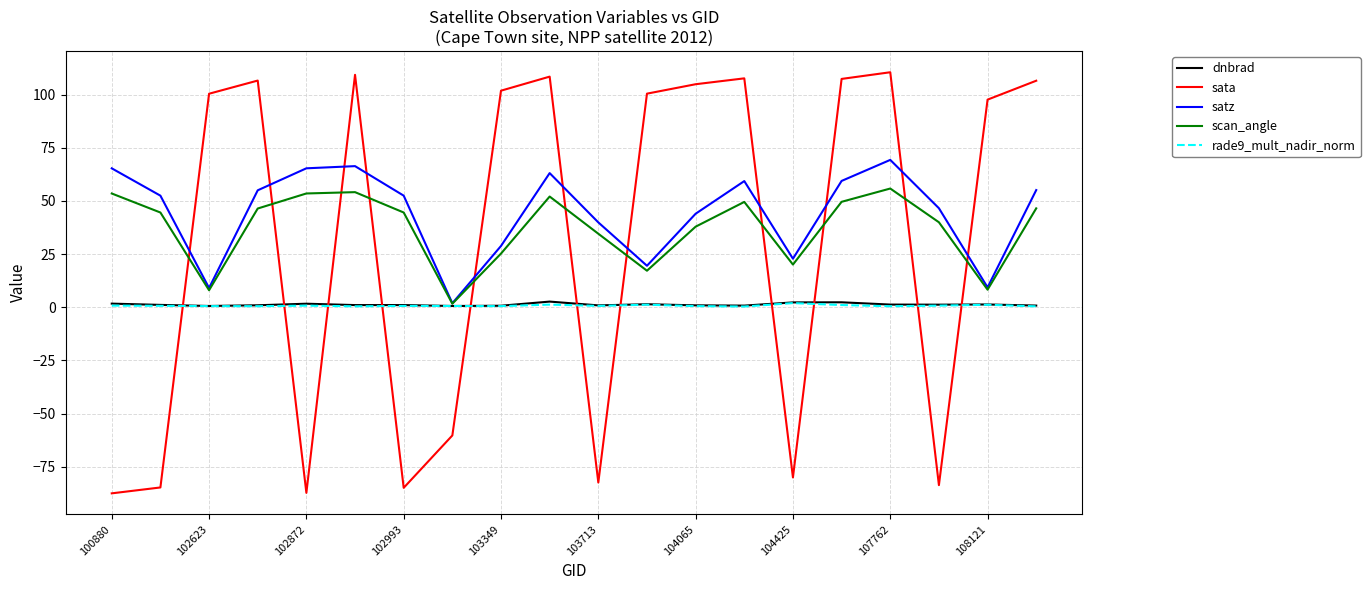

What is the maximum value for rade9_mult_nadir_norm?

2.0